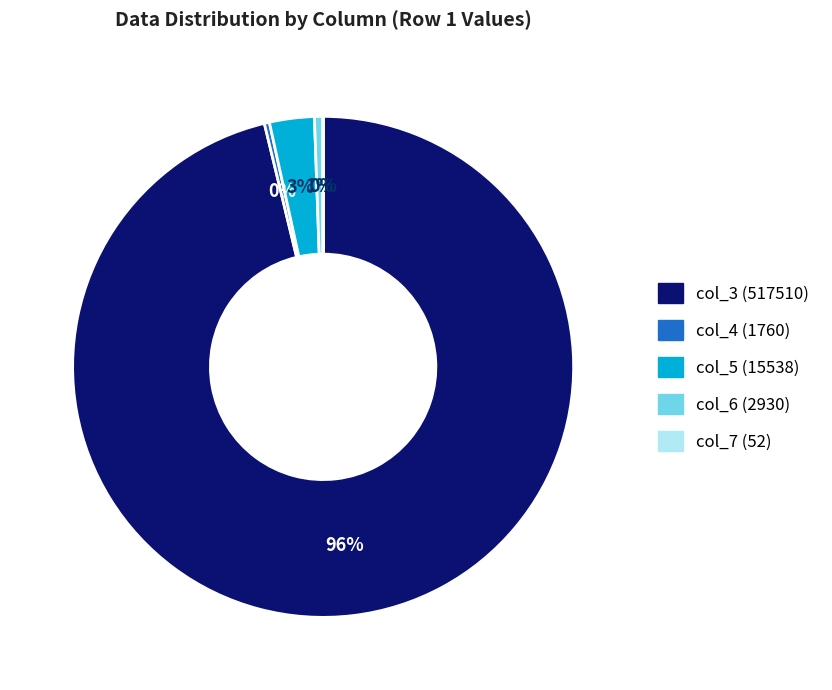

Is there a majority slice in this chart?

Yes